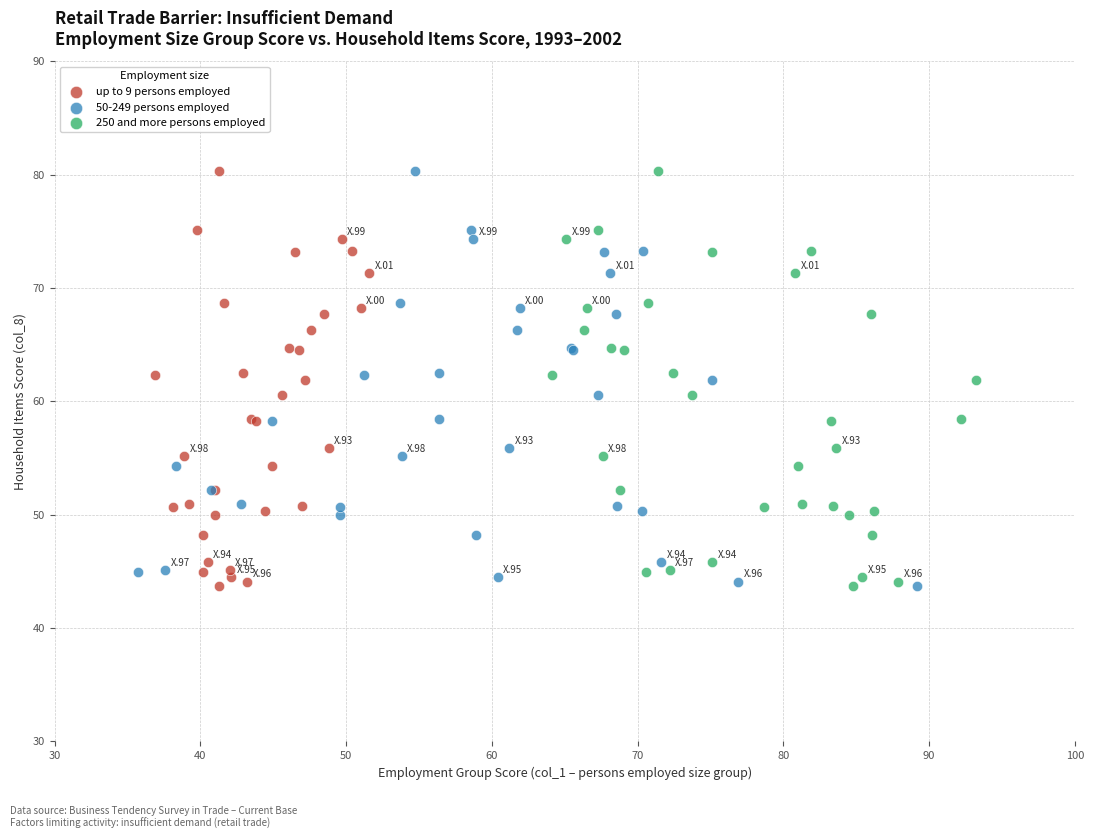

What are all the series names shown in the legend?

up to 9 persons employed, 50-249 persons employed, 250 and more persons employed